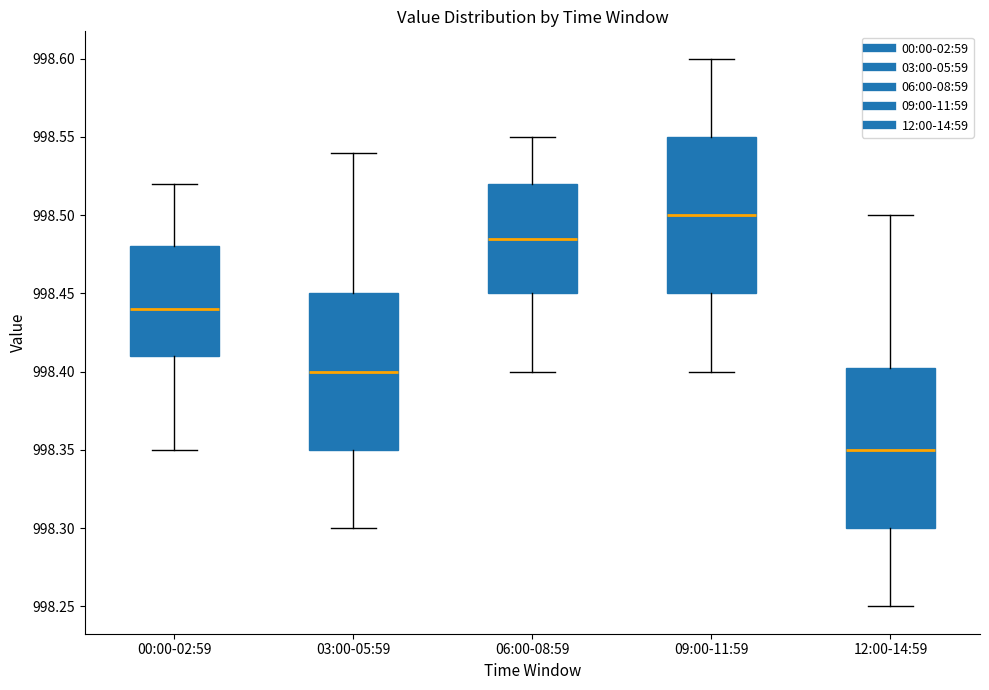

Where does the median line of the box for 09:00-11:59 sit on the y-axis? The values are not printed on the chart, so give them approximately, as read against the axis.

998.500